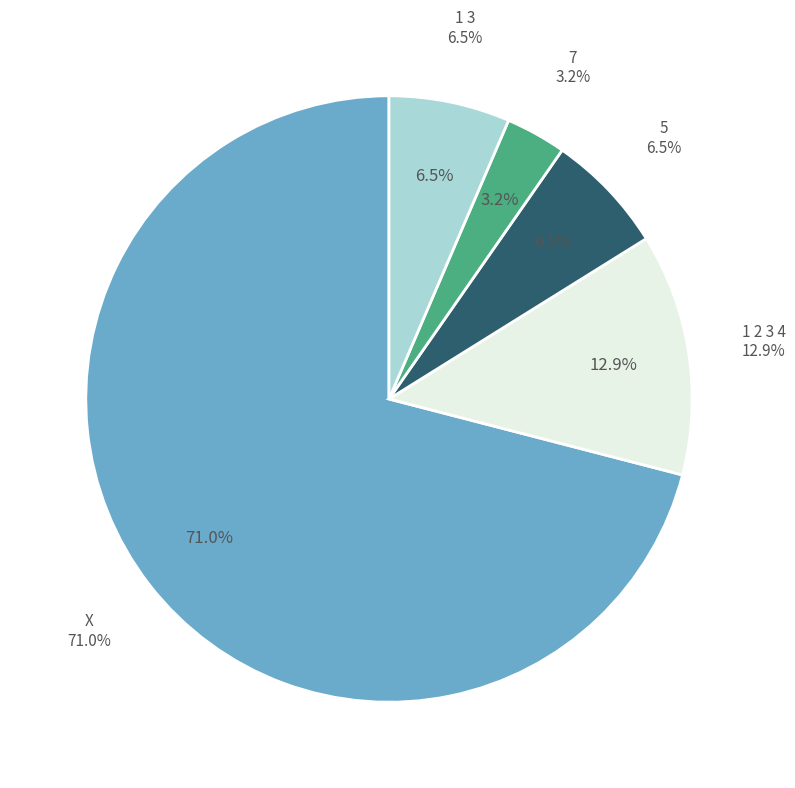

Between 1 2 3 4 and 1 3, which is larger?

1 2 3 4